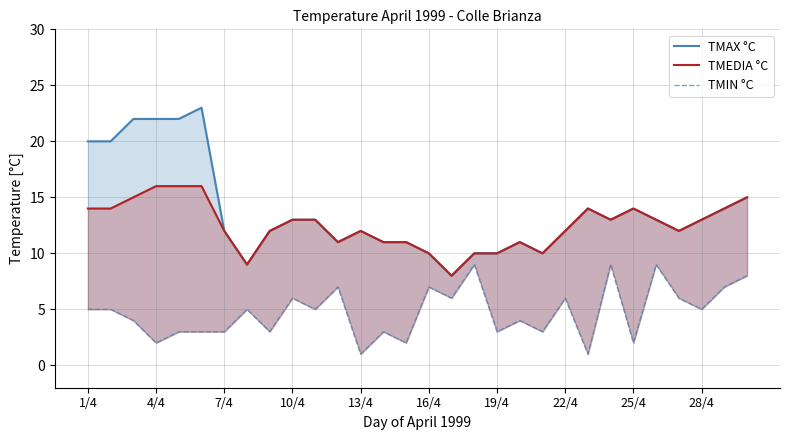

The value of TMIN °C at 19 is 2. True or false?

False